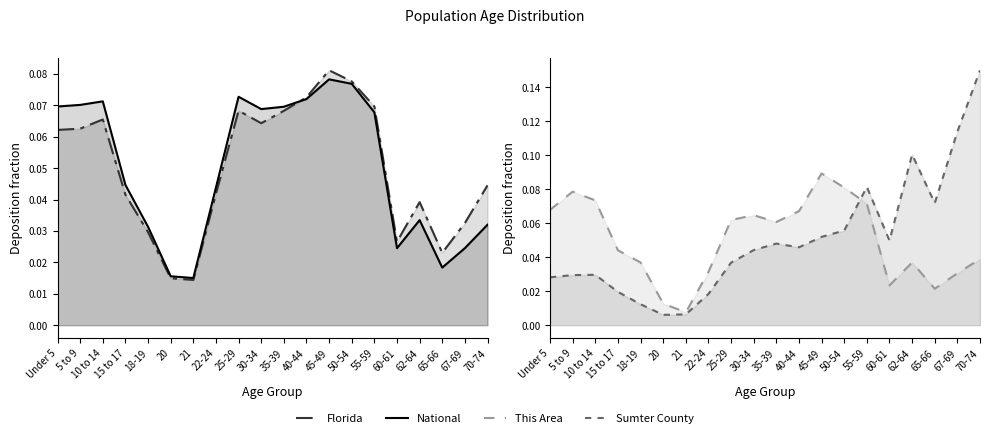

After their last crossing, which series has the higher values: Florida or National?

Florida